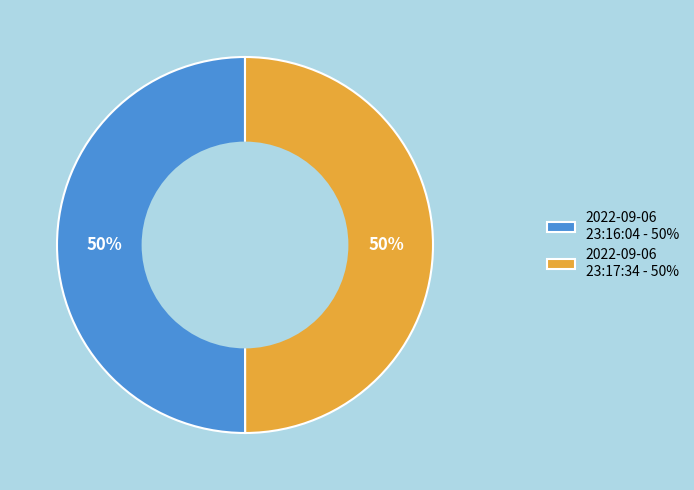

To the nearest percent, what is the average slice percentage?

50%